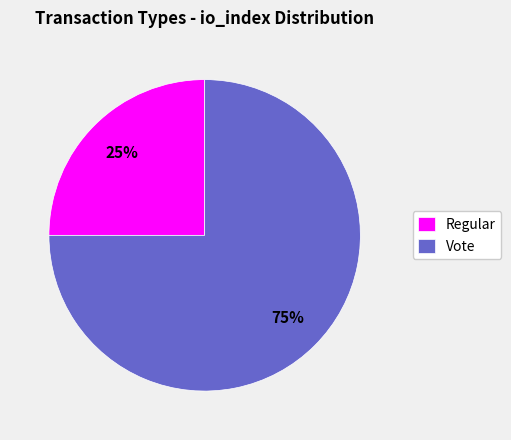

True or false: Vote accounts for 88% of the total.

False